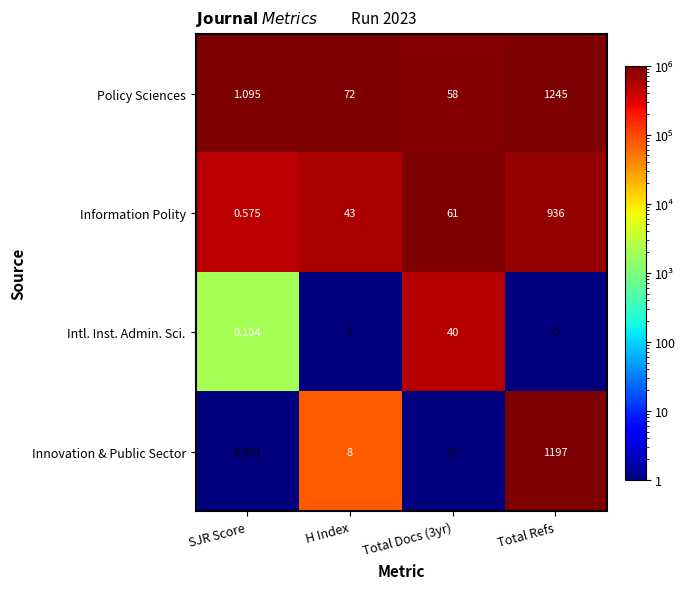

Which series has the largest total across all categories?

Policy Sciences